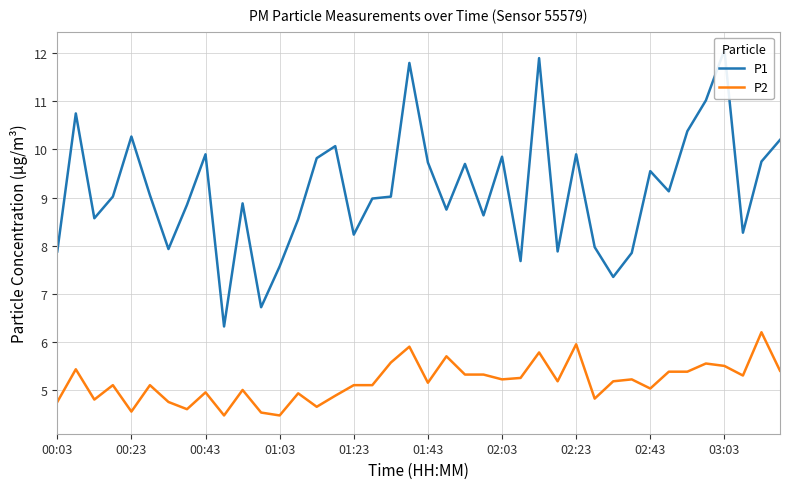

How many lines are shown in the chart?

2